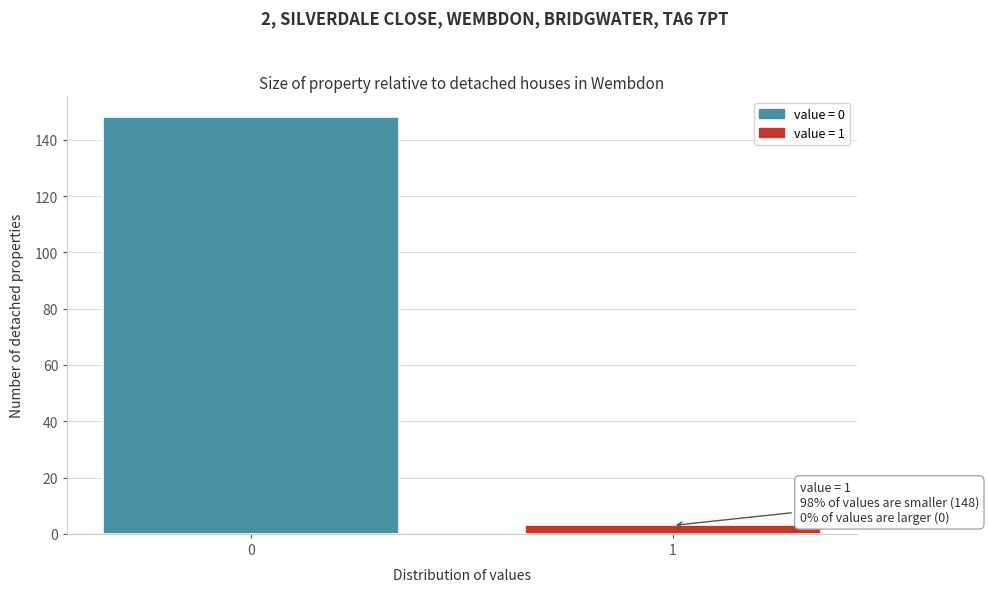

Reading right to left, transcribe all the data shown in this chart.

3	148